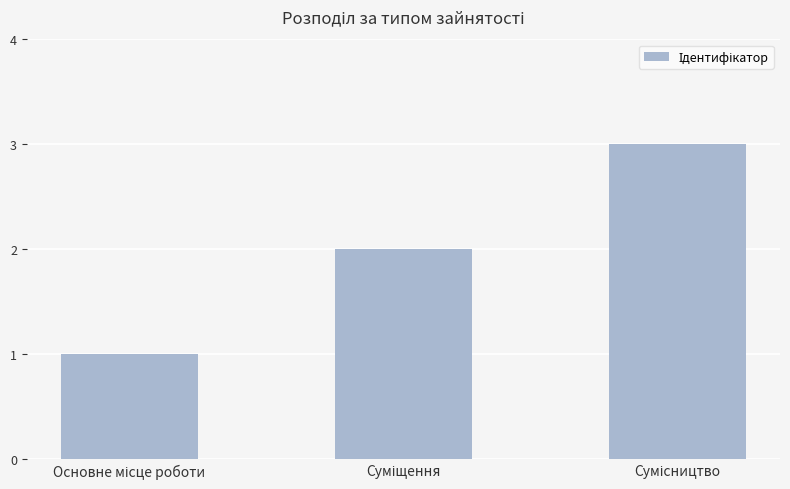

What is the sum of all values?

6